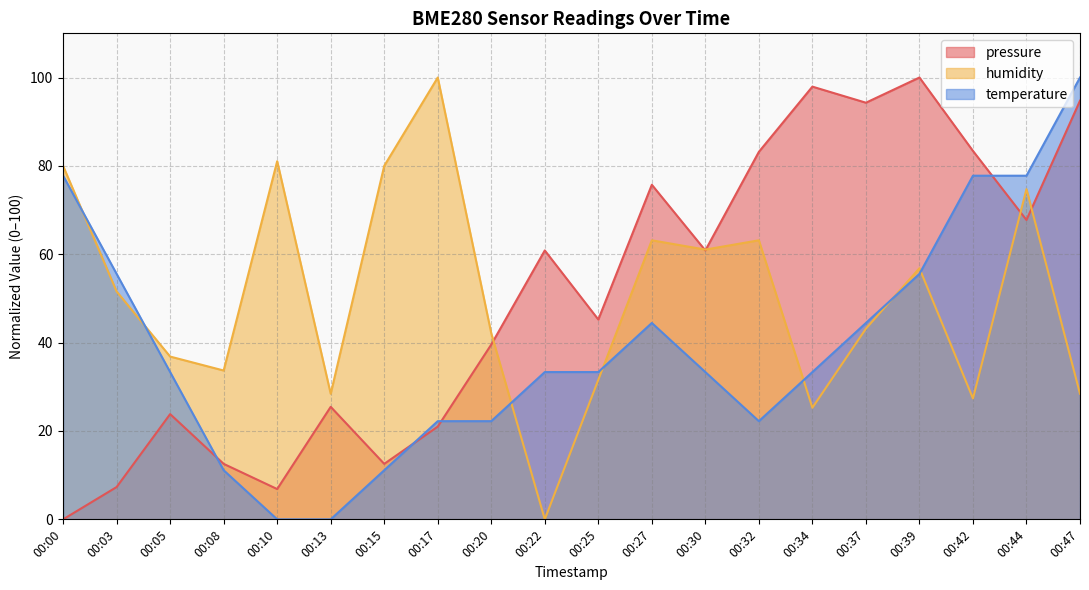

What is the difference between the second highest and second lowest values in the pressure series?

91.1